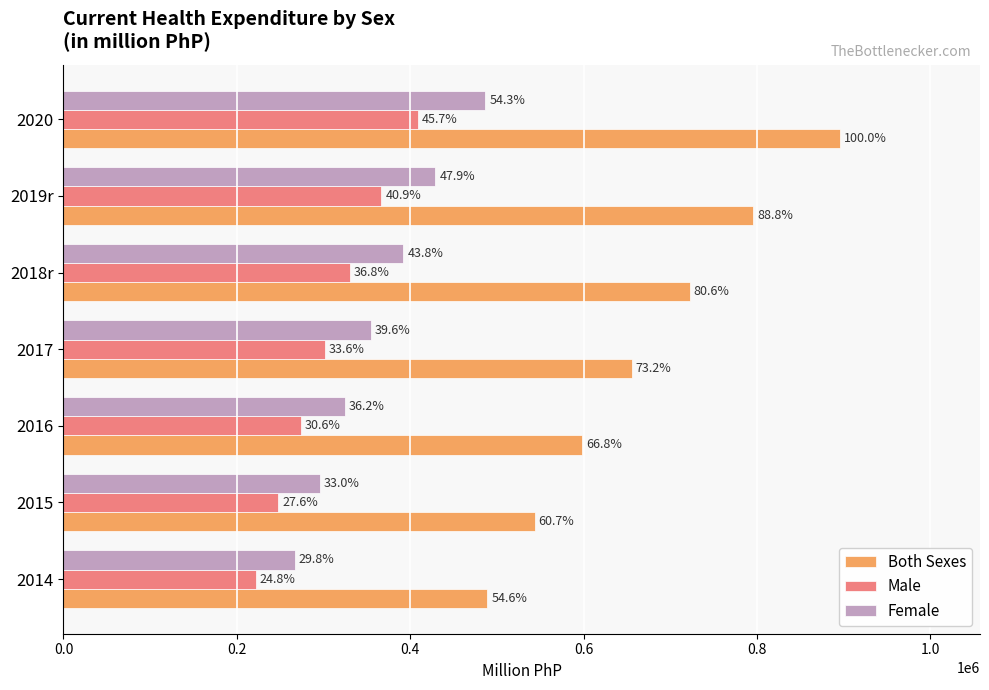

What are all the series names shown in the legend?

Both Sexes, Male, Female